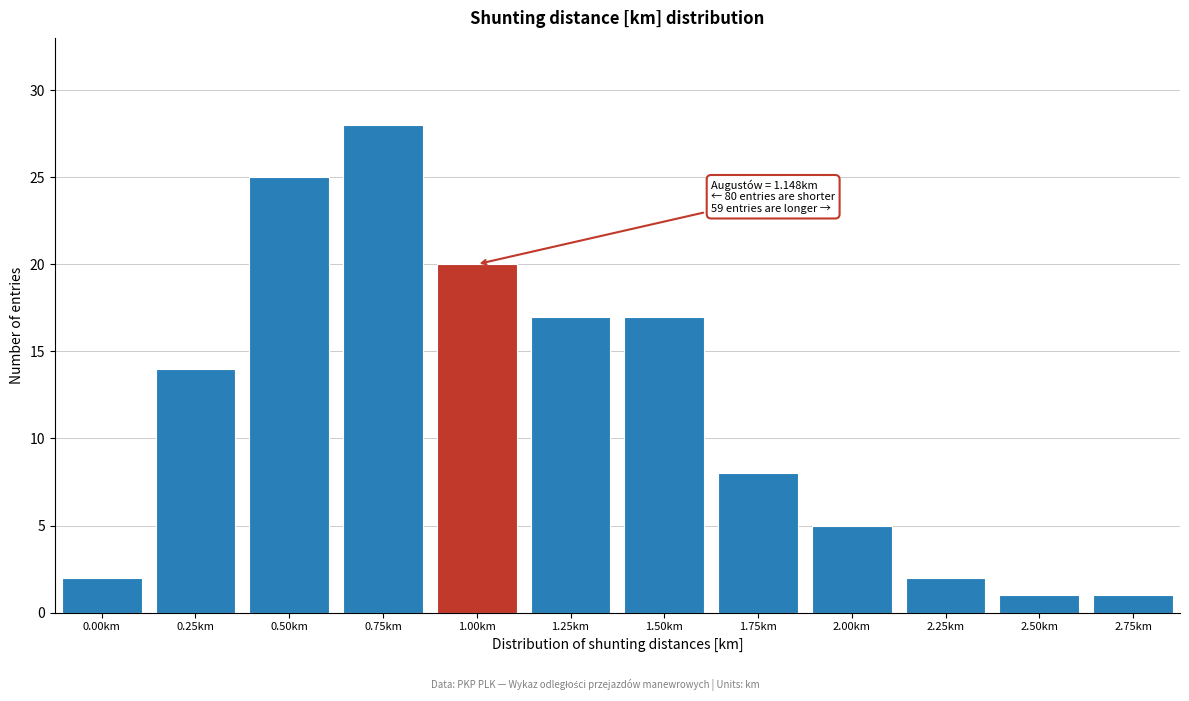

Reading left to right, what are all the values shown in this chart?

0.00km=2	0.25km=14	0.50km=25	0.75km=28	1.00km=20	1.25km=17	1.50km=17	1.75km=8	2.00km=5	2.25km=2	2.50km=1	2.75km=1